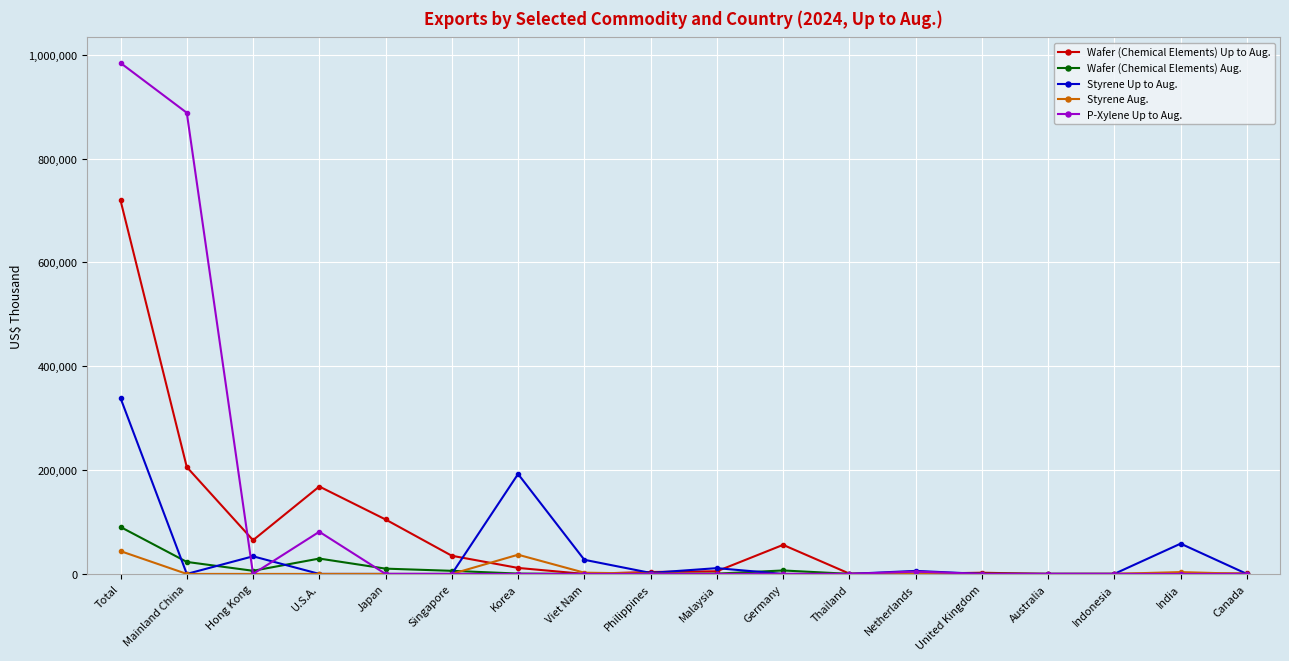

What is the label of the 13th point from the right?

Singapore